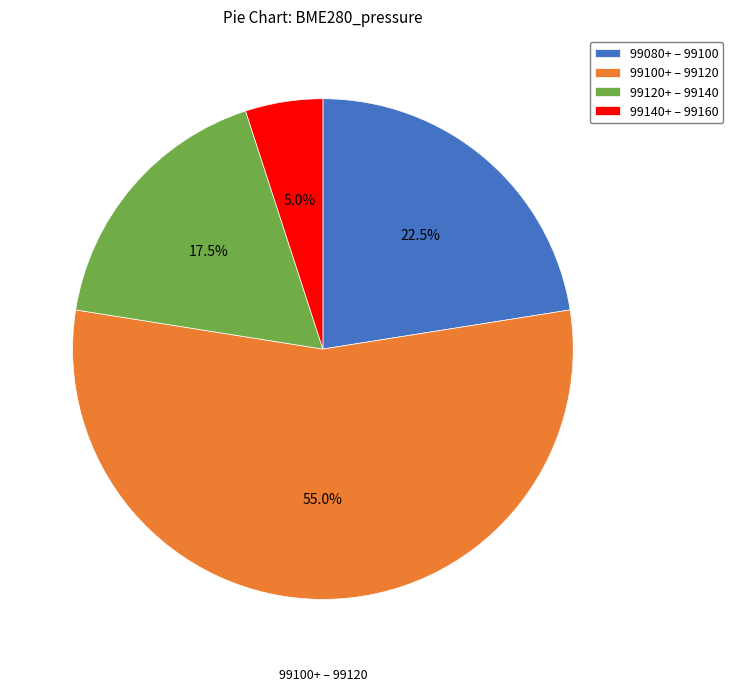

Does any single category account for the majority?

Yes